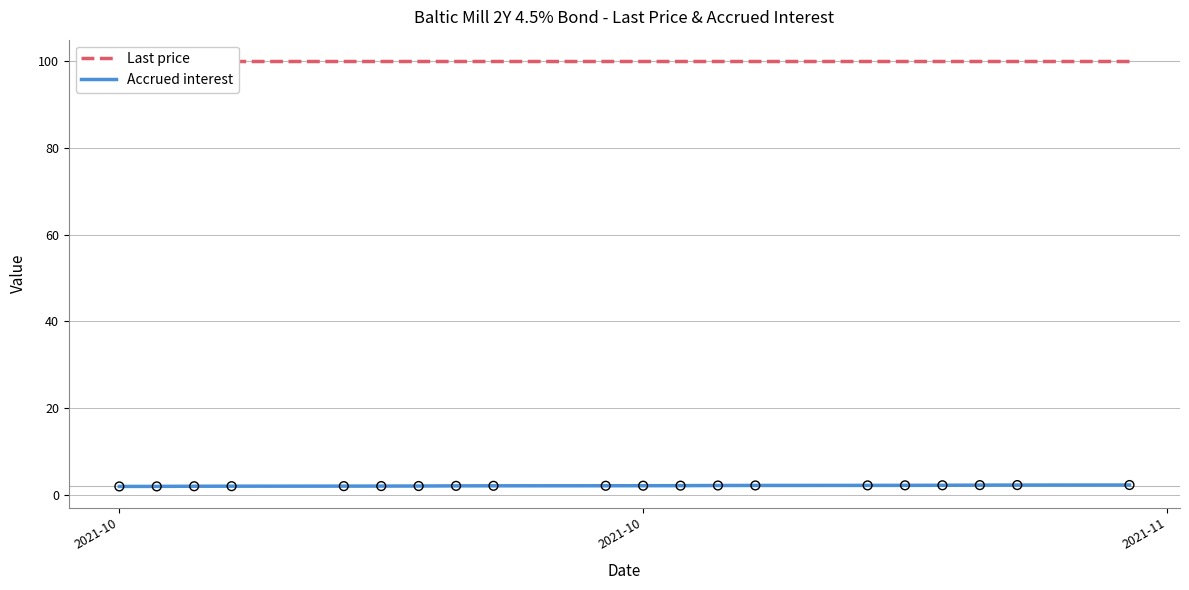

Which series has the largest Y range (max minus min)?

Accrued interest